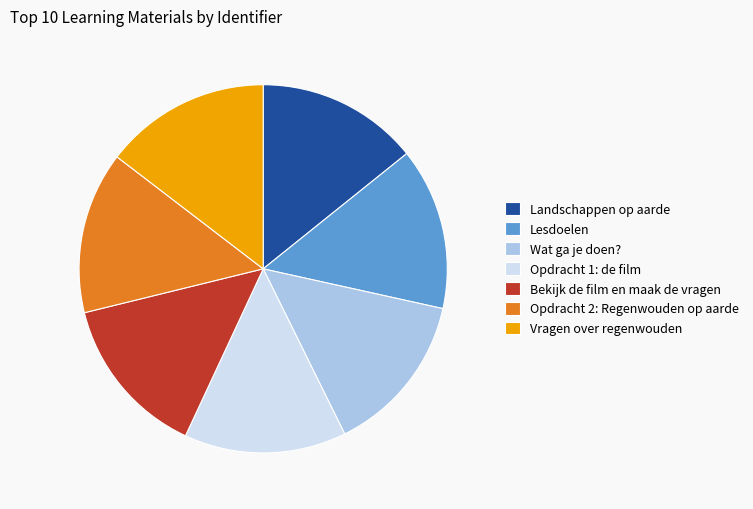

The Bekijk de film en maak de vragen slice represents 14% of the pie. True or false?

True